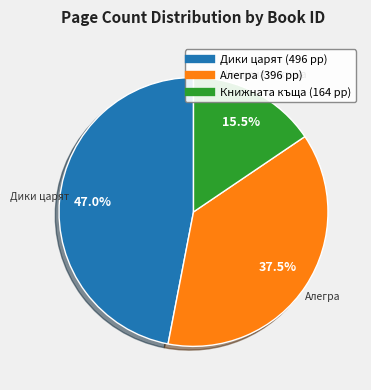

Is there any slice that represents more than half of the pie?

No